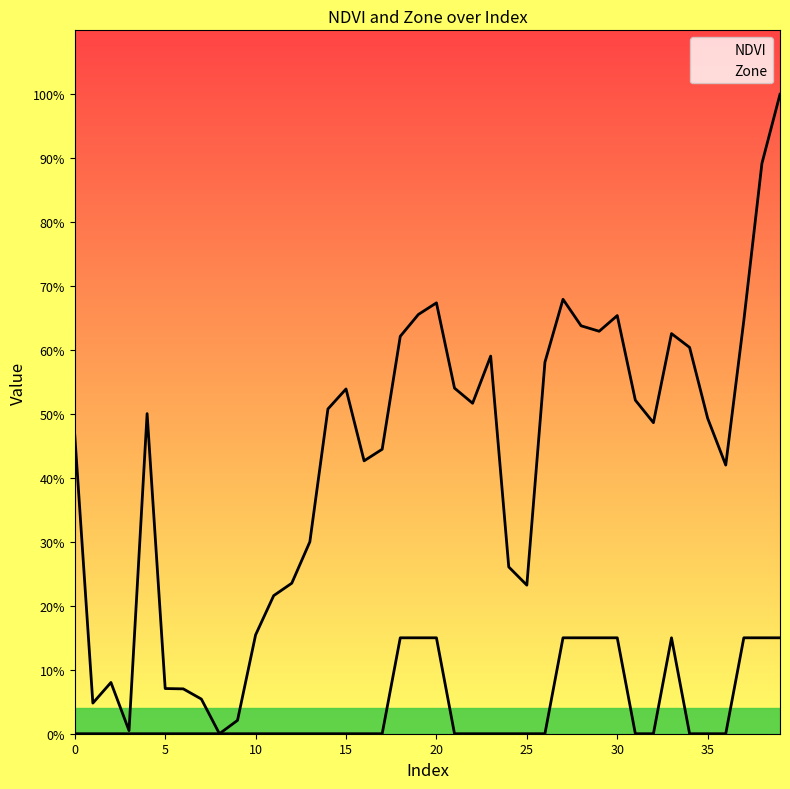

Reading left to right, transcribe all the data shown in this chart.

NDVI: 0.5	0.0	0.1	0.0	0.5	0.1	0.1	0.1	0.0	0.0	0.2	0.2	0.2	0.3	0.5	0.5	0.4	0.4	0.6	0.7	0.7	0.5	0.5	0.6	0.3	0.2	0.6	0.7	0.6	0.6	0.7	0.5	0.5	0.6	0.6	0.5	0.4	0.6	0.9	1.0
Zone: 0.0	0.0	0.0	0.0	0.0	0.0	0.0	0.0	0.0	0.0	0.0	0.0	0.0	0.0	0.0	0.0	0.0	0.0	0.1	0.1	0.1	0.0	0.0	0.0	0.0	0.0	0.0	0.1	0.1	0.1	0.1	0.0	0.0	0.1	0.0	0.0	0.0	0.1	0.1	0.1